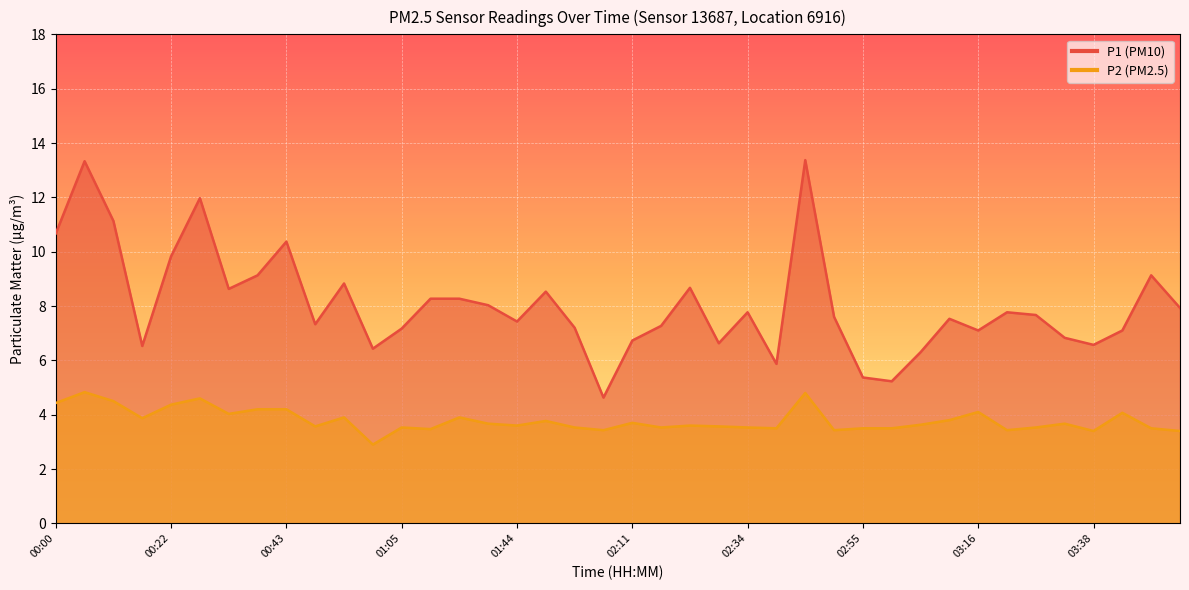

Rank the series at 02:39 from highest to lowest value.

P1, P2